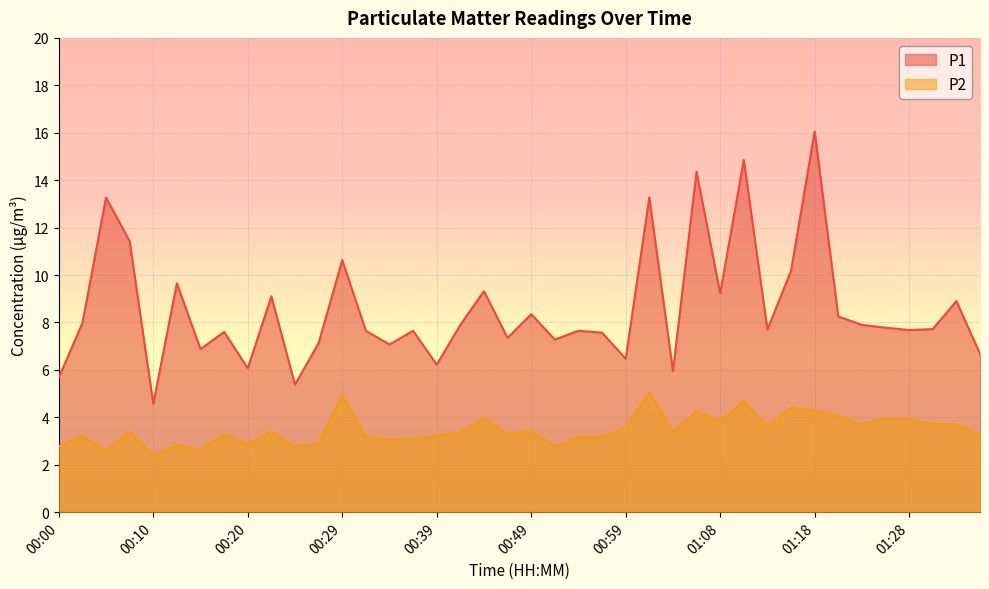

What is the average value of the P2 series?

3.5